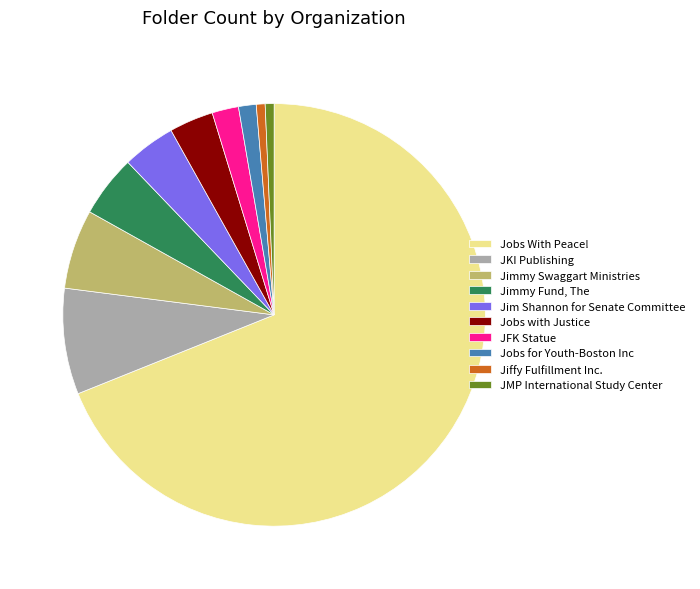

Which category has the biggest portion of the pie?

Jobs With Peace!